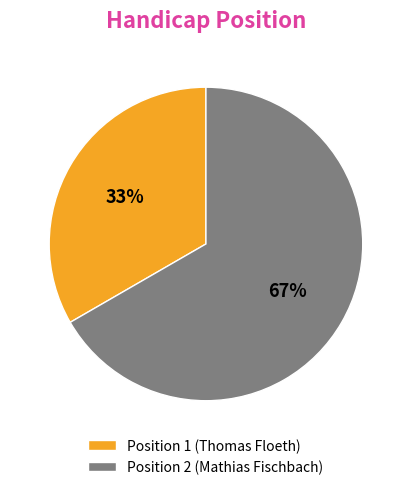

What is the largest slice in the pie chart?

Position 2 (Mathias Fischbach)